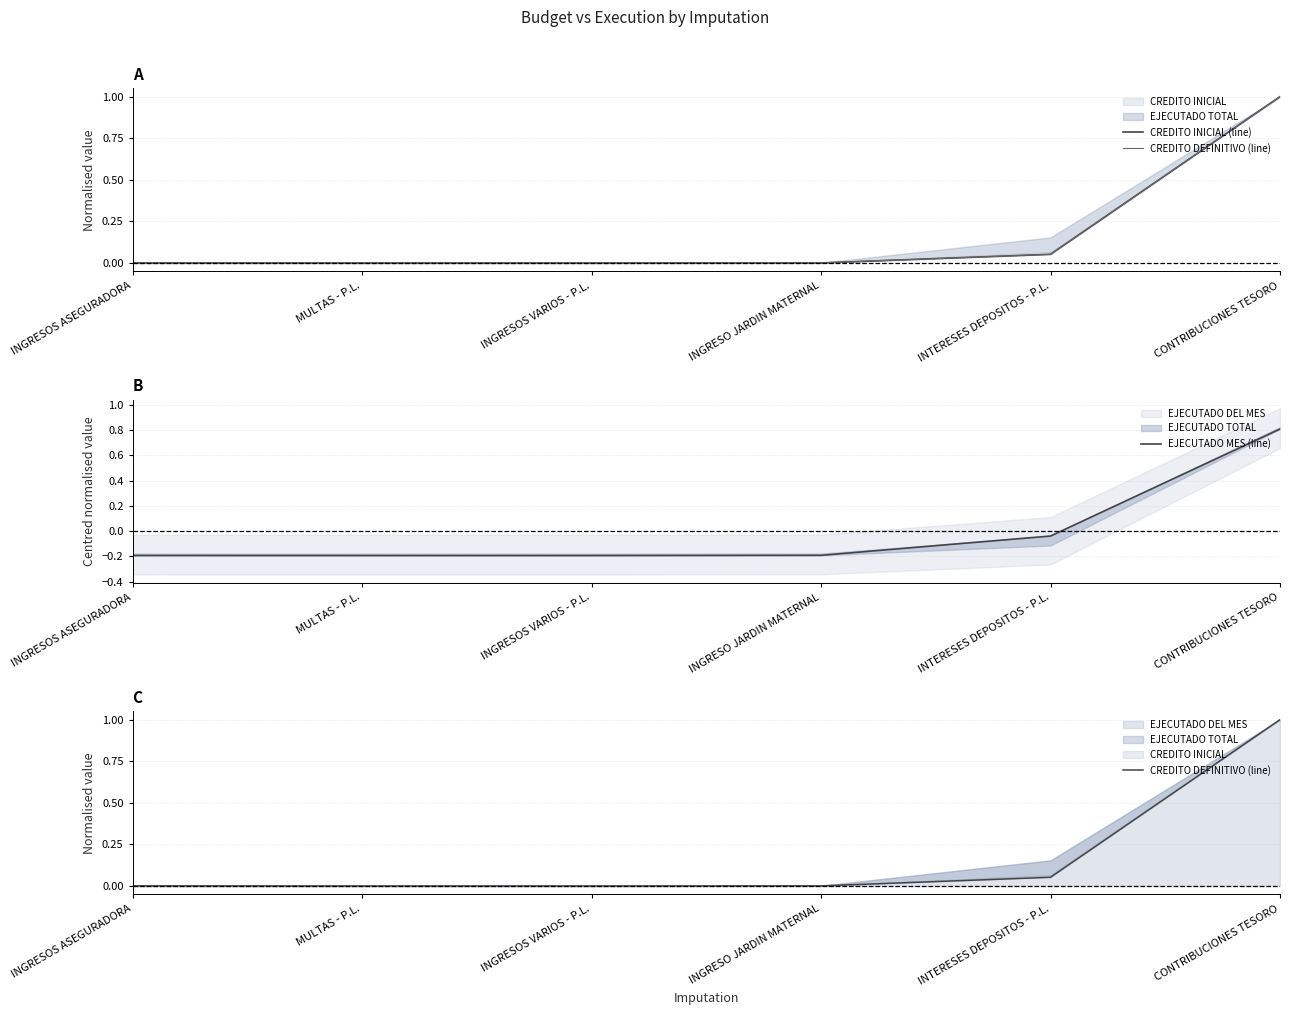

Which series has the widest spread of values?

CREDITO INICIAL (line)